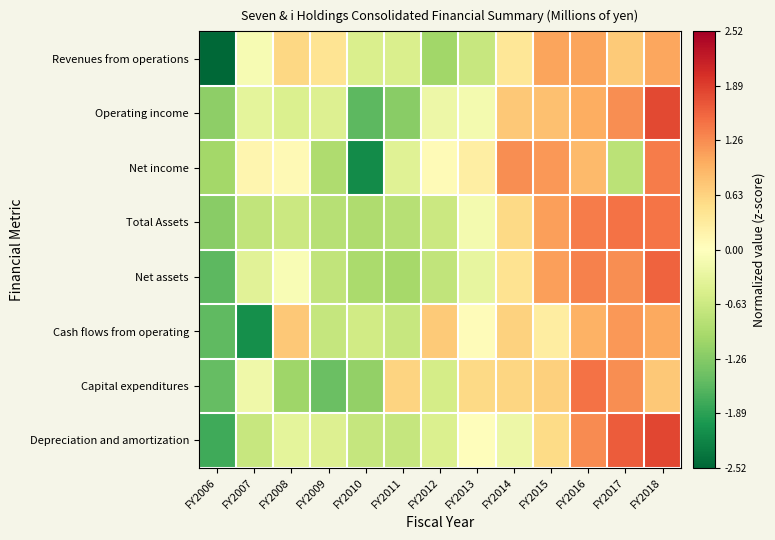

Reading left to right, what are all the values shown in this chart?

Revenues from operations: FY2006=-2.5	FY2007=-0.1	FY2008=0.6	FY2009=0.4	FY2010=-0.5	FY2011=-0.5	FY2012=-1.0	FY2013=-0.7	FY2014=0.4	FY2015=1.1	FY2016=1.1	FY2017=0.7	FY2018=1.1
Operating income: FY2006=-1.2	FY2007=-0.3	FY2008=-0.5	FY2009=-0.4	FY2010=-1.6	FY2011=-1.2	FY2012=-0.2	FY2013=-0.2	FY2014=0.7	FY2015=0.8	FY2016=1.0	FY2017=1.2	FY2018=1.8
Net income: FY2006=-1.0	FY2007=0.2	FY2008=0.1	FY2009=-0.9	FY2010=-2.1	FY2011=-0.4	FY2012=0.1	FY2013=0.3	FY2014=1.3	FY2015=1.2	FY2016=0.9	FY2017=-0.8	FY2018=1.4
Total Assets: FY2006=-1.2	FY2007=-0.7	FY2008=-0.6	FY2009=-0.8	FY2010=-0.9	FY2011=-0.8	FY2012=-0.6	FY2013=-0.1	FY2014=0.6	FY2015=1.1	FY2016=1.4	FY2017=1.5	FY2018=1.5
Net assets: FY2006=-1.6	FY2007=-0.4	FY2008=-0.1	FY2009=-0.7	FY2010=-0.9	FY2011=-1.0	FY2012=-0.7	FY2013=-0.3	FY2014=0.4	FY2015=1.1	FY2016=1.4	FY2017=1.3	FY2018=1.6
Cash flows from operating: FY2006=-1.5	FY2007=-2.1	FY2008=0.7	FY2009=-0.7	FY2010=-0.6	FY2011=-0.7	FY2012=0.7	FY2013=0.1	FY2014=0.6	FY2015=0.3	FY2016=1.0	FY2017=1.2	FY2018=1.0
Capital expenditures: FY2006=-1.5	FY2007=-0.2	FY2008=-1.1	FY2009=-1.5	FY2010=-1.2	FY2011=0.6	FY2012=-0.5	FY2013=0.6	FY2014=0.6	FY2015=0.7	FY2016=1.5	FY2017=1.3	FY2018=0.7
Depreciation and amortization: FY2006=-1.8	FY2007=-0.7	FY2008=-0.3	FY2009=-0.4	FY2010=-0.7	FY2011=-0.7	FY2012=-0.5	FY2013=0.0	FY2014=-0.2	FY2015=0.5	FY2016=1.3	FY2017=1.6	FY2018=1.8